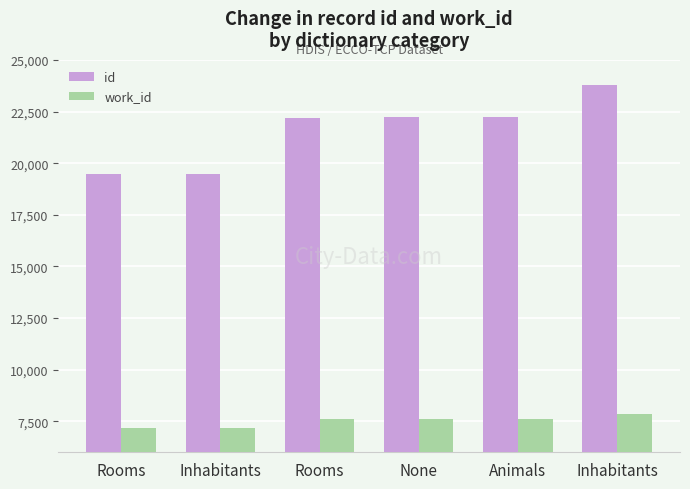

Where does the id series first go above 22215?

Animals